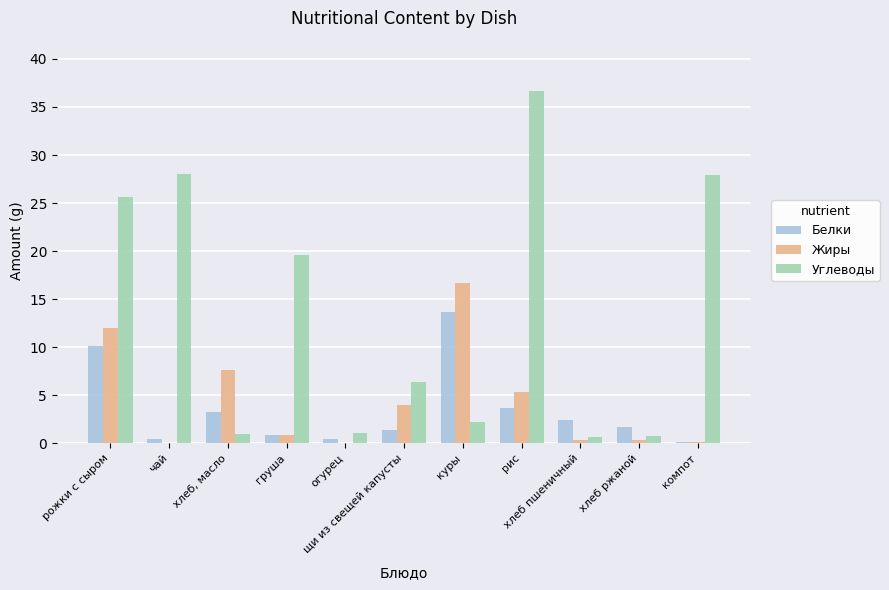

How many groups of bars are there?

11